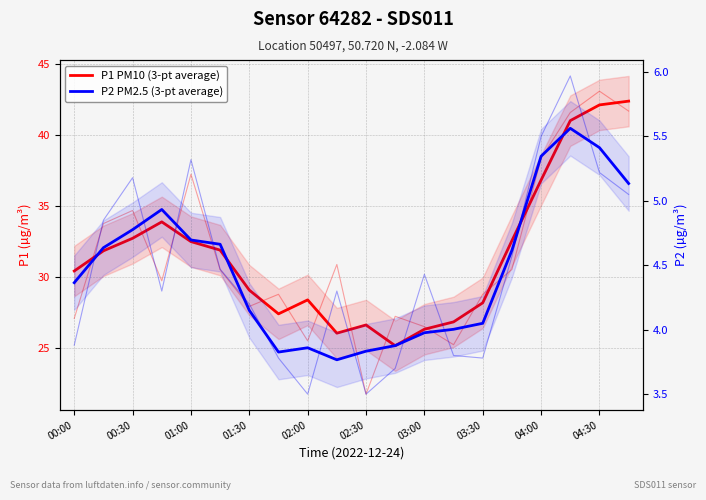

What is the difference between the highest and lowest values at 17?

35.5